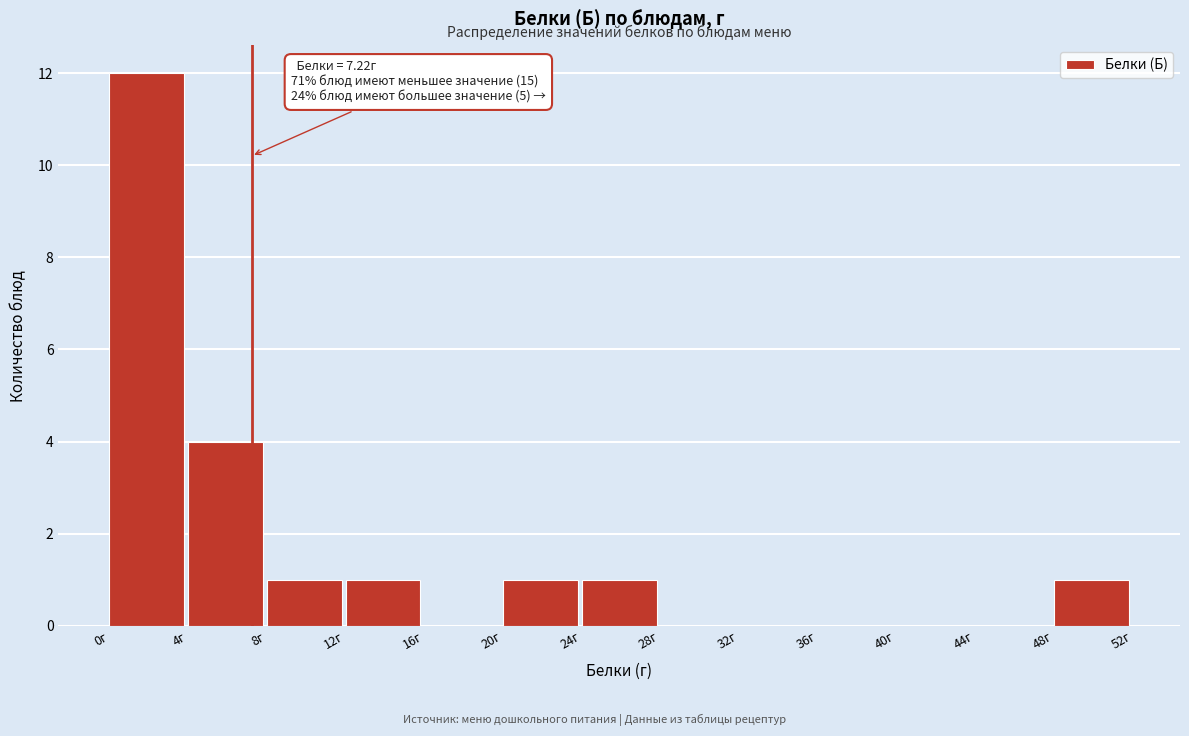

Over which range of the x-axis is the bar tallest?

0 to 4